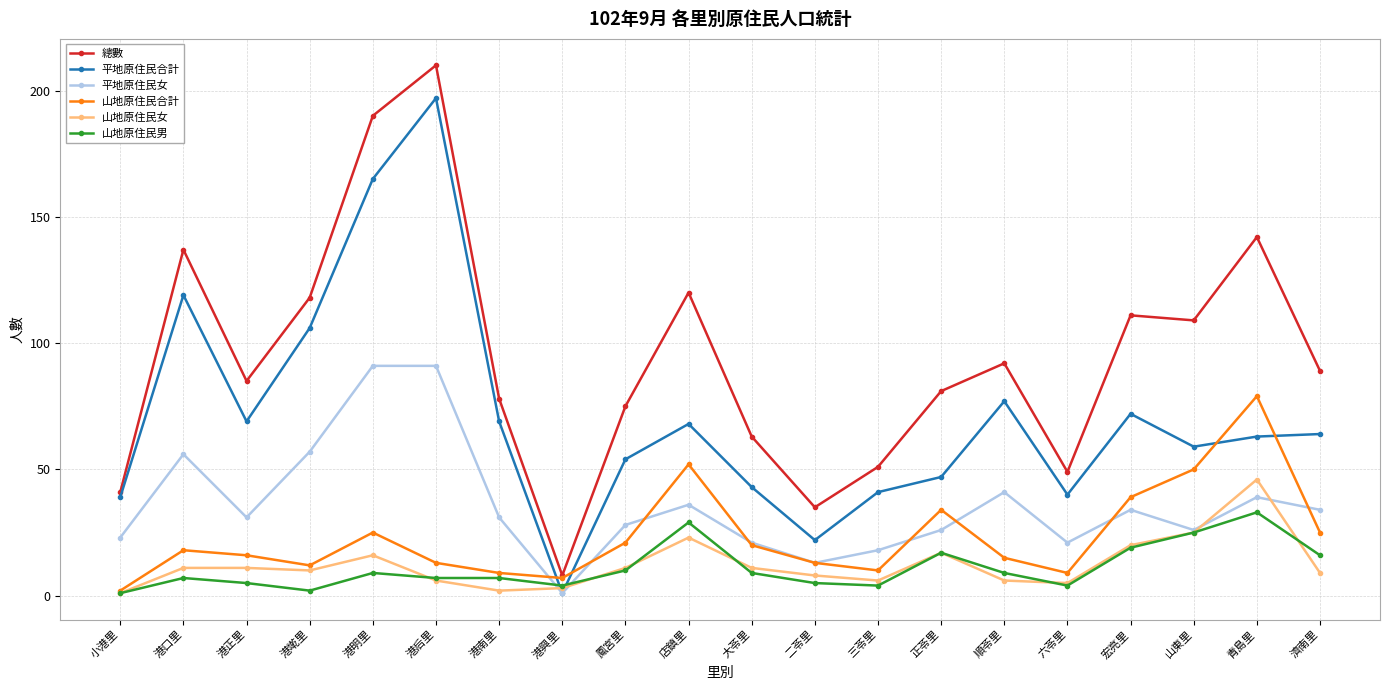

What is the value of the 山地原住民合計 point at the 18th from the left?

50